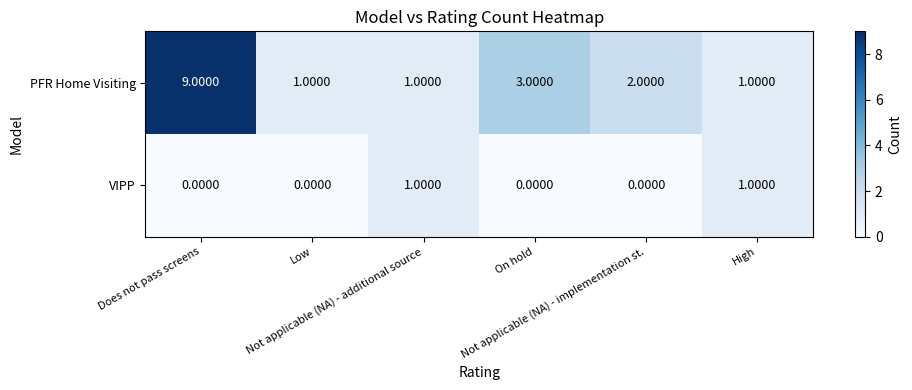

How many distinct data groups are displayed?

2